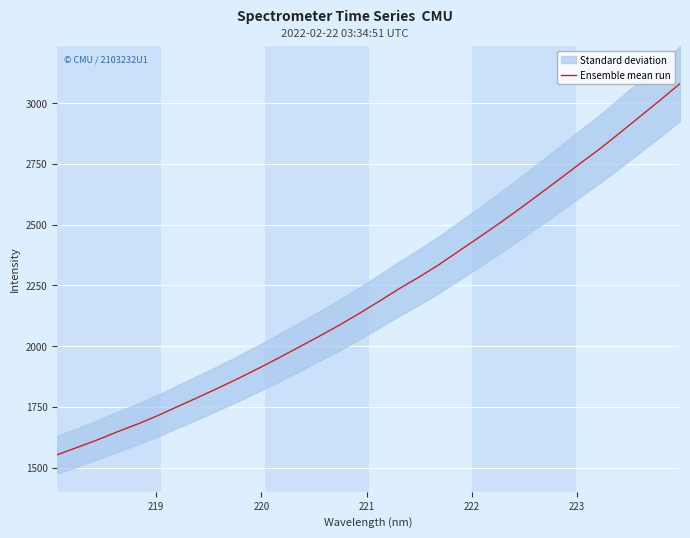

What is the highest value of the Ensemble mean run series?

3079.9